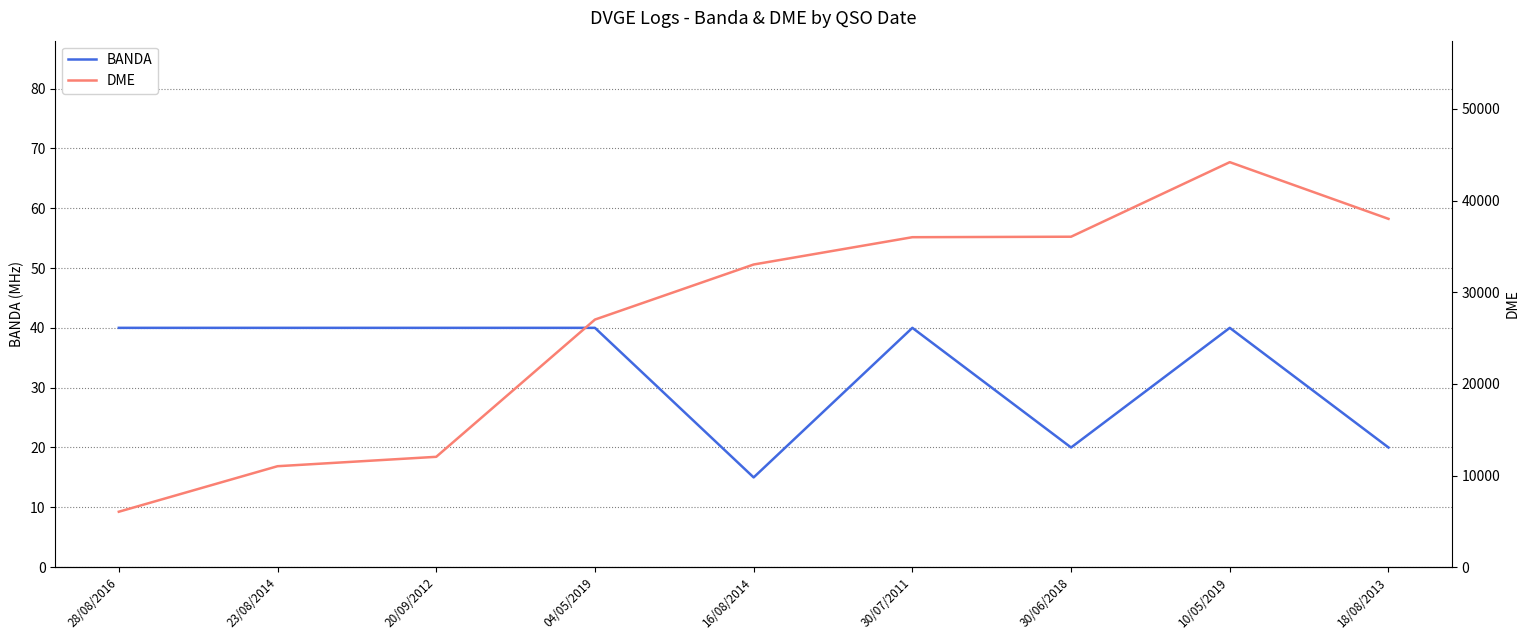

What is the sum of all DME values?

243402